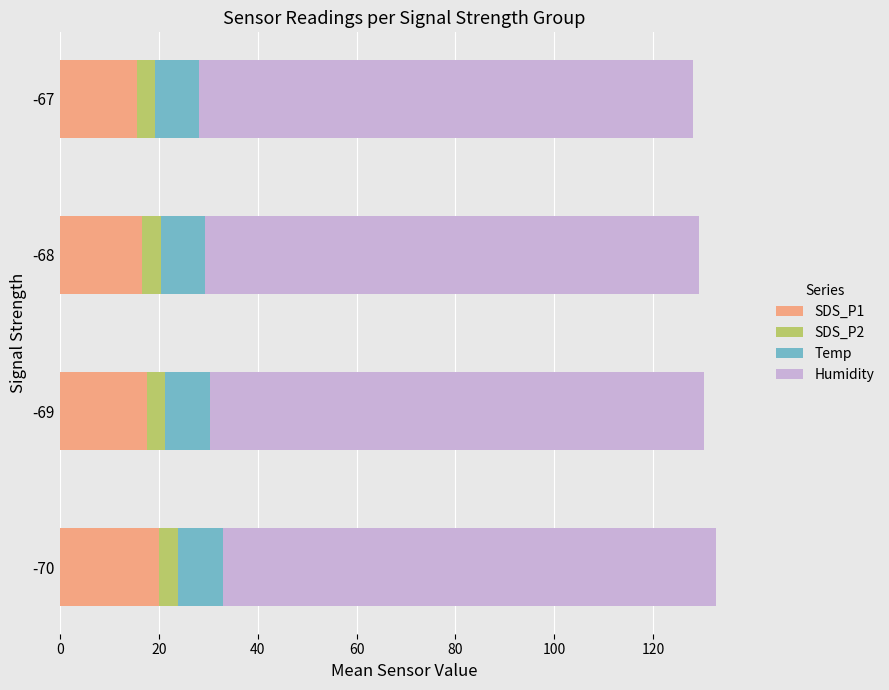

What is the total value across all series at -70?

132.8